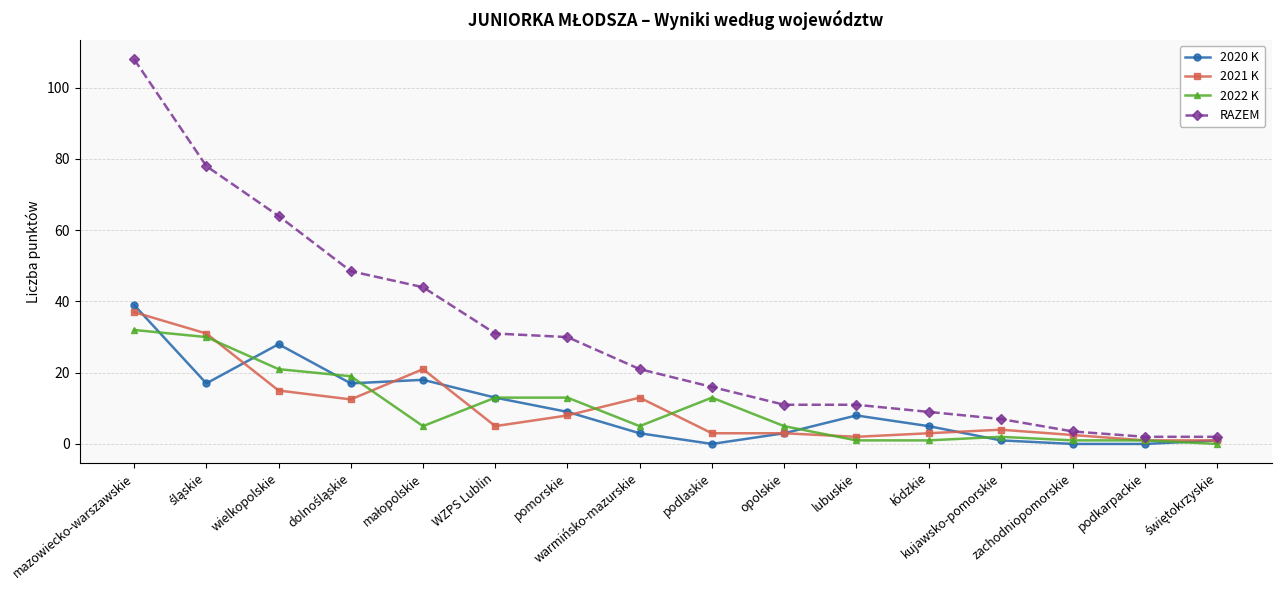

Is the value of 2021 K at warmińsko-mazurskie greater than the value of 2022 K at zachodniopomorskie?

Yes